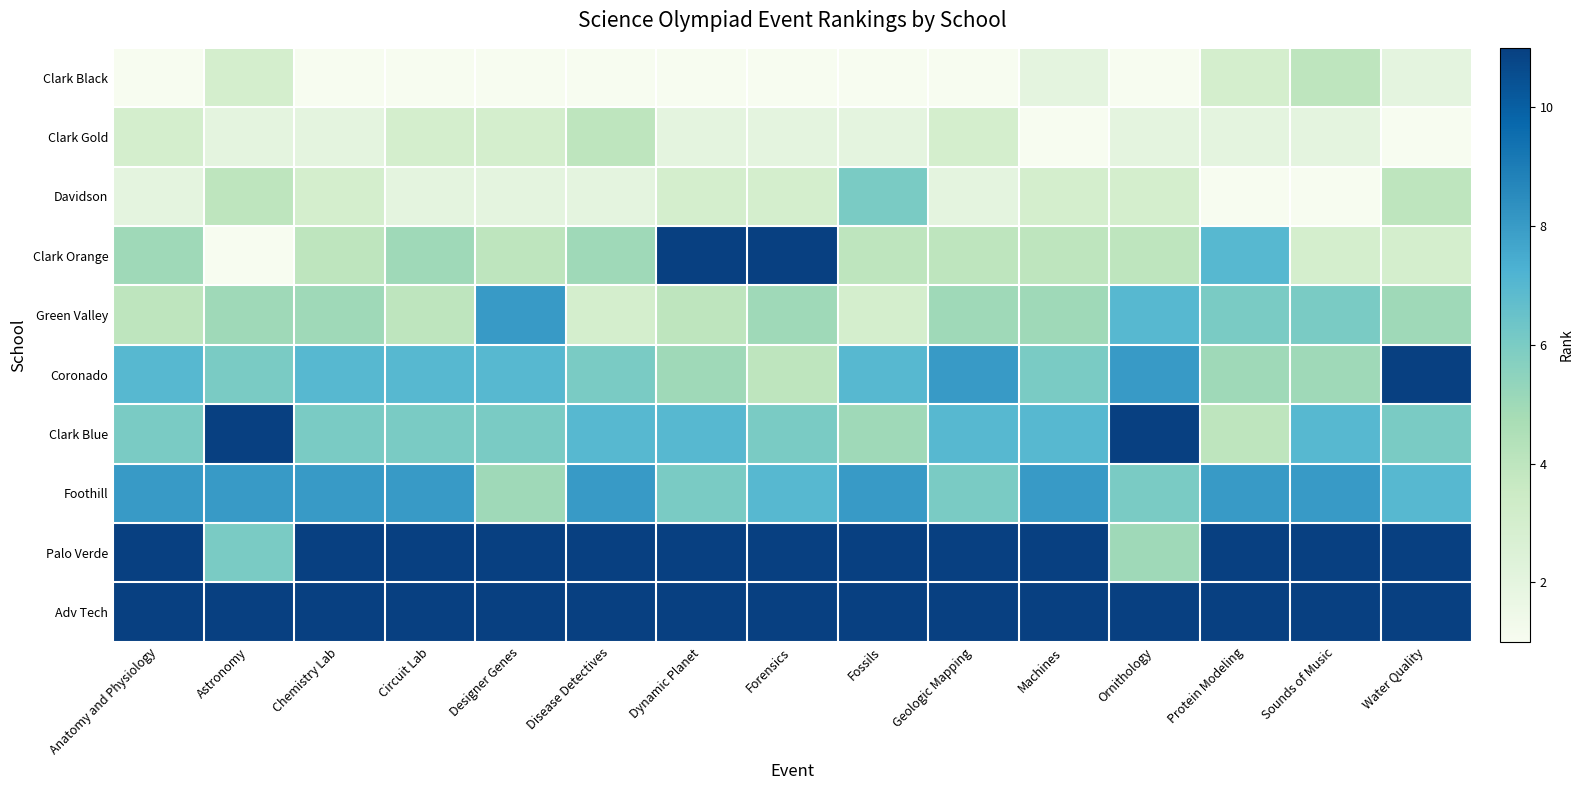

Reading left to right, extract all data points from this chart.

Clark Black: Anatomy and Physiology=1	Astronomy=3	Chemistry Lab=1	Circuit Lab=1	Designer Genes=1	Disease Detectives=1	Dynamic Planet=1	Forensics=1	Fossils=1	Geologic Mapping=1	Machines=2	Ornithology=1	Protein Modeling=3	Sounds of Music=4	Water Quality=2
Clark Gold: Anatomy and Physiology=3	Astronomy=2	Chemistry Lab=2	Circuit Lab=3	Designer Genes=3	Disease Detectives=4	Dynamic Planet=2	Forensics=2	Fossils=2	Geologic Mapping=3	Machines=1	Ornithology=2	Protein Modeling=2	Sounds of Music=2	Water Quality=1
Davidson: Anatomy and Physiology=2	Astronomy=4	Chemistry Lab=3	Circuit Lab=2	Designer Genes=2	Disease Detectives=2	Dynamic Planet=3	Forensics=3	Fossils=6	Geologic Mapping=2	Machines=3	Ornithology=3	Protein Modeling=1	Sounds of Music=1	Water Quality=4
Clark Orange: Anatomy and Physiology=5	Astronomy=1	Chemistry Lab=4	Circuit Lab=5	Designer Genes=4	Disease Detectives=5	Dynamic Planet=11	Forensics=11	Fossils=4	Geologic Mapping=4	Machines=4	Ornithology=4	Protein Modeling=7	Sounds of Music=3	Water Quality=3
Green Valley: Anatomy and Physiology=4	Astronomy=5	Chemistry Lab=5	Circuit Lab=4	Designer Genes=8	Disease Detectives=3	Dynamic Planet=4	Forensics=5	Fossils=3	Geologic Mapping=5	Machines=5	Ornithology=7	Protein Modeling=6	Sounds of Music=6	Water Quality=5
Coronado: Anatomy and Physiology=7	Astronomy=6	Chemistry Lab=7	Circuit Lab=7	Designer Genes=7	Disease Detectives=6	Dynamic Planet=5	Forensics=4	Fossils=7	Geologic Mapping=8	Machines=6	Ornithology=8	Protein Modeling=5	Sounds of Music=5	Water Quality=11
Clark Blue: Anatomy and Physiology=6	Astronomy=11	Chemistry Lab=6	Circuit Lab=6	Designer Genes=6	Disease Detectives=7	Dynamic Planet=7	Forensics=6	Fossils=5	Geologic Mapping=7	Machines=7	Ornithology=11	Protein Modeling=4	Sounds of Music=7	Water Quality=6
Foothill: Anatomy and Physiology=8	Astronomy=8	Chemistry Lab=8	Circuit Lab=8	Designer Genes=5	Disease Detectives=8	Dynamic Planet=6	Forensics=7	Fossils=8	Geologic Mapping=6	Machines=8	Ornithology=6	Protein Modeling=8	Sounds of Music=8	Water Quality=7
Palo Verde: Anatomy and Physiology=11	Astronomy=6	Chemistry Lab=11	Circuit Lab=11	Designer Genes=11	Disease Detectives=11	Dynamic Planet=11	Forensics=11	Fossils=11	Geologic Mapping=11	Machines=11	Ornithology=5	Protein Modeling=11	Sounds of Music=11	Water Quality=11
Adv Tech: Anatomy and Physiology=11	Astronomy=11	Chemistry Lab=11	Circuit Lab=11	Designer Genes=11	Disease Detectives=11	Dynamic Planet=11	Forensics=11	Fossils=11	Geologic Mapping=11	Machines=11	Ornithology=11	Protein Modeling=11	Sounds of Music=11	Water Quality=11